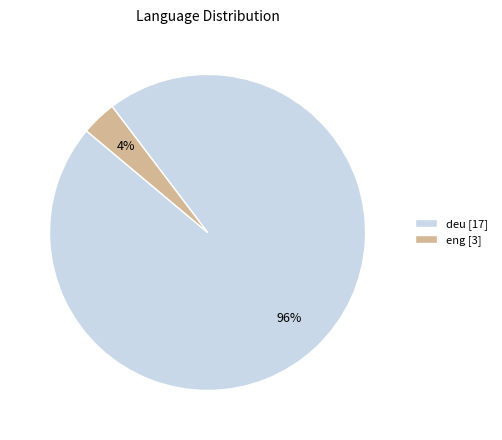

Count the number of slices in the pie.

2